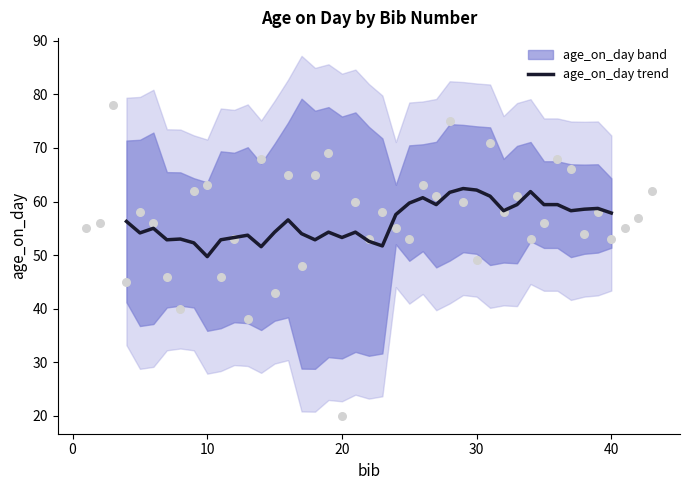

What is the maximum value for age_on_day trend?

62.4